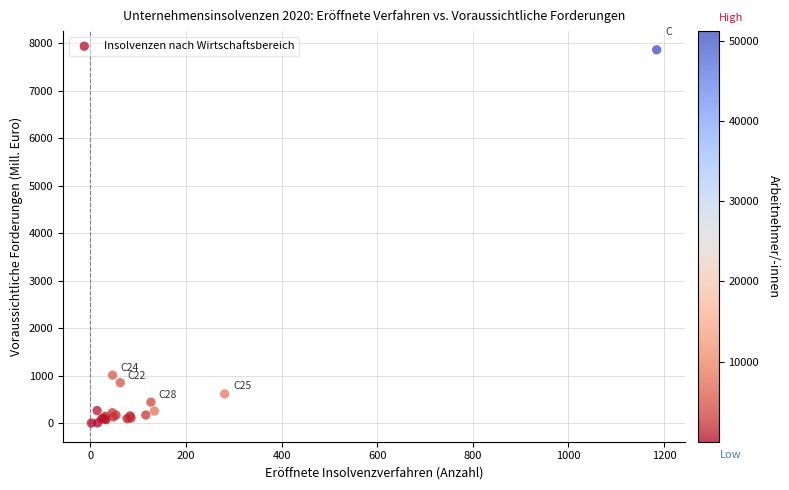

What Y value in the scatter plot is closest to 3932?

1013.1